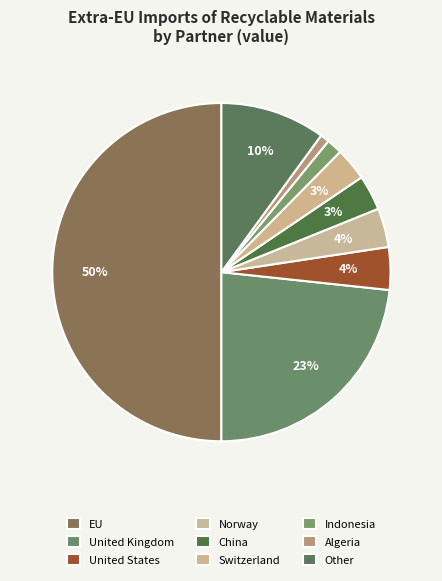

Between Norway and United States, which is larger?

United States